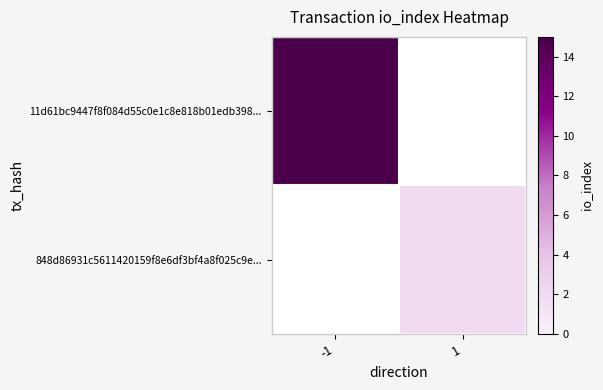

At how many categories does at least one series exceed 5?

1